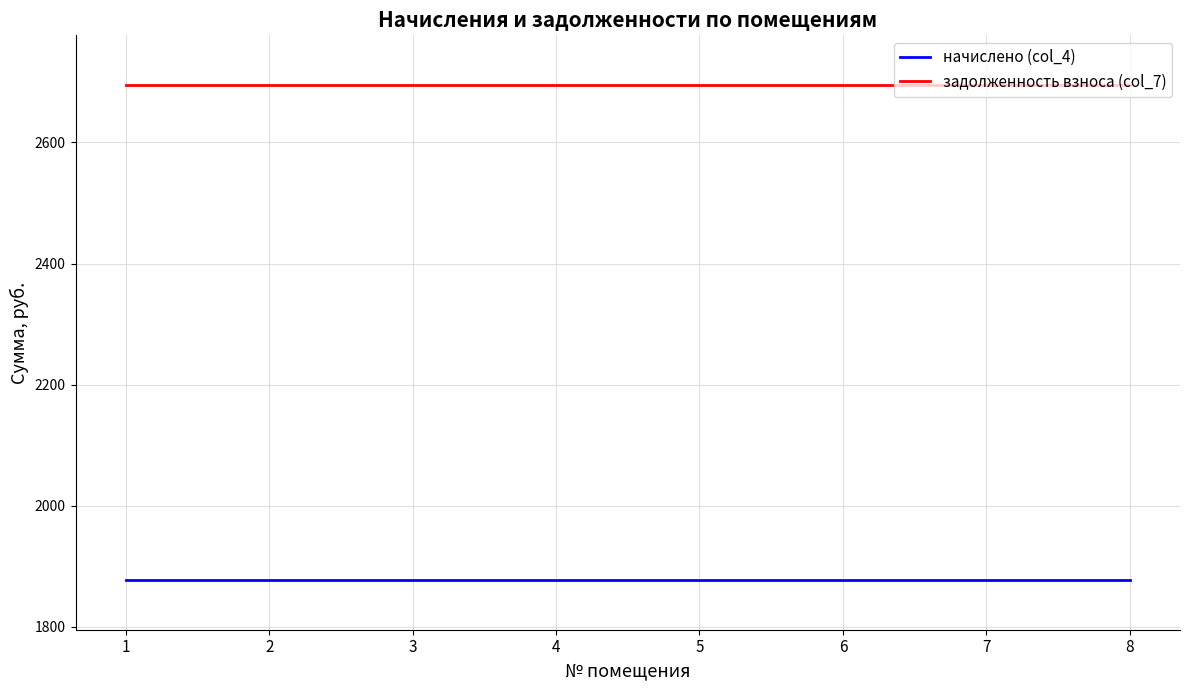

True or false: задолженность взноса (col_7) and начислено (col_4) intersect in this chart.

False